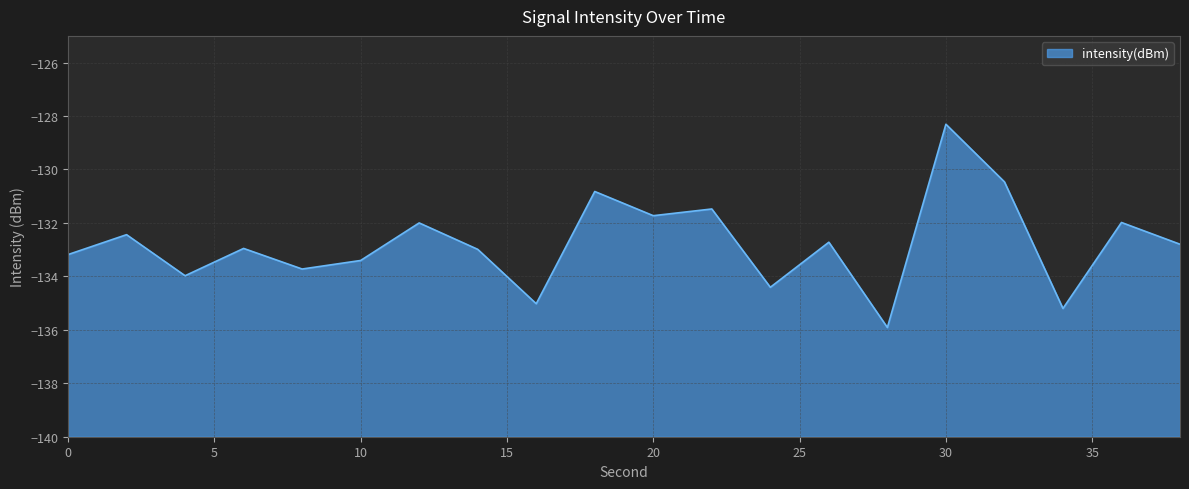

What is the difference between the values at 14 and 10?

0.4